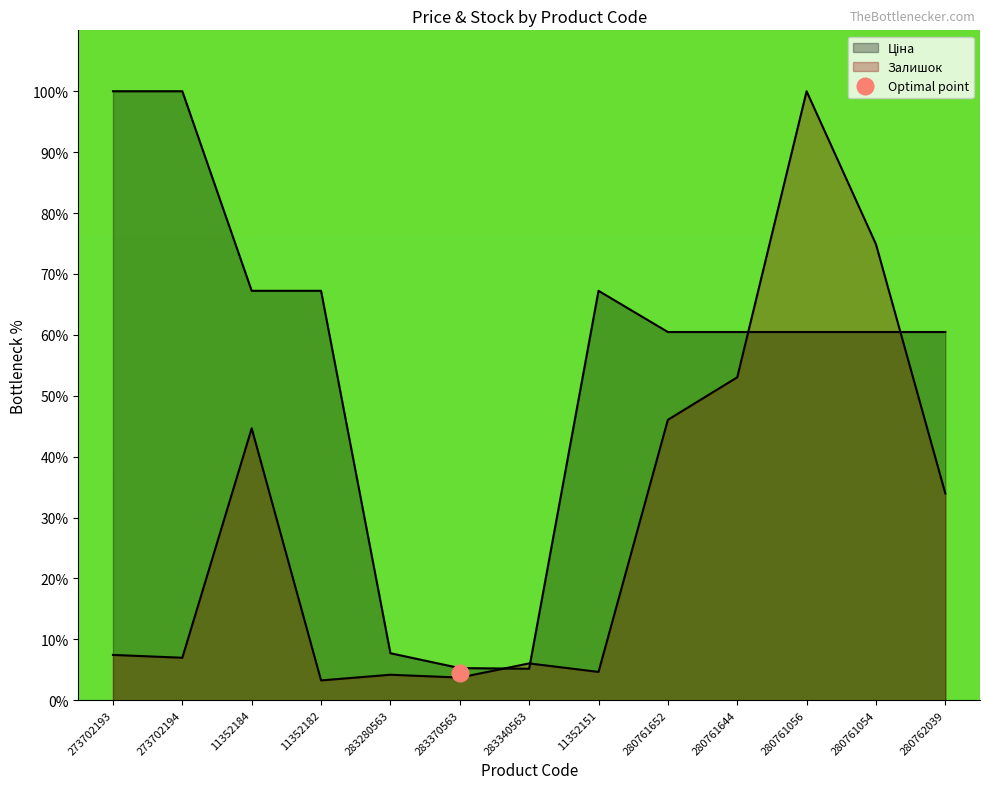

At how many categories does at least one series exceed 96?

3